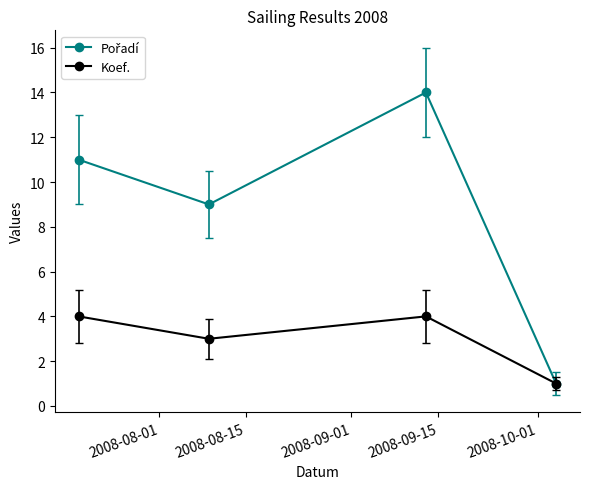

How many lines are shown in the chart?

2